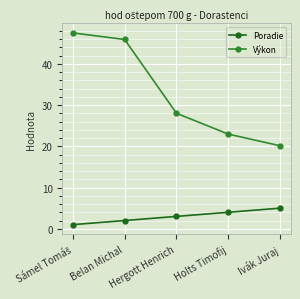

What position from the left is Hergott Henrich?

3